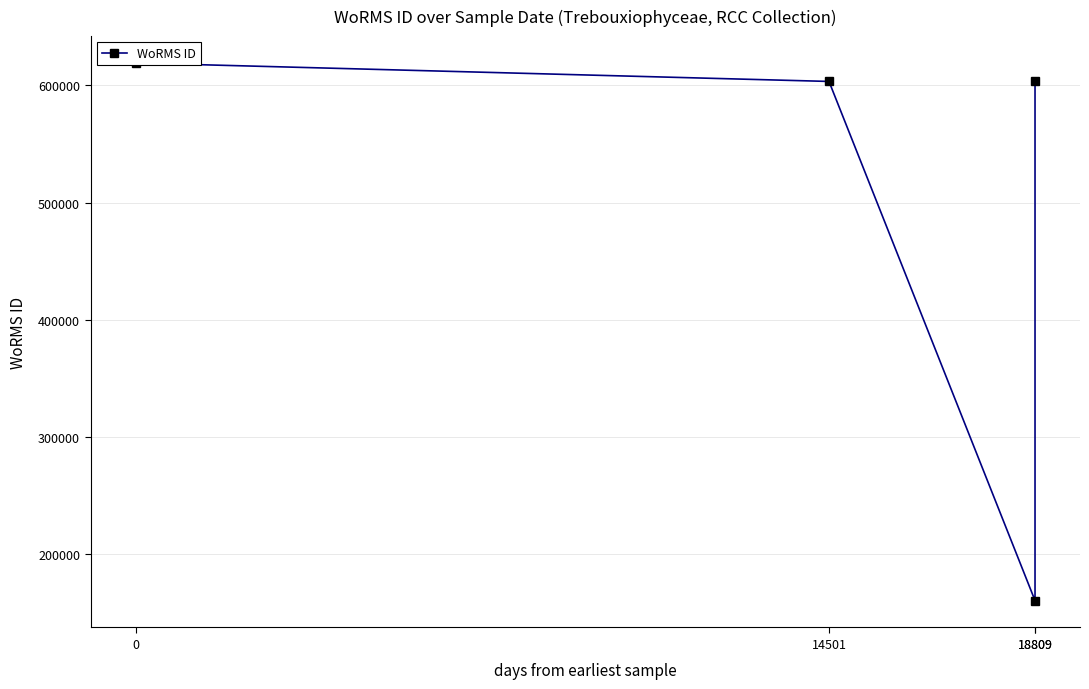

Rank the categories by value from lowest to highest.

18809, 14501, 18809, 0